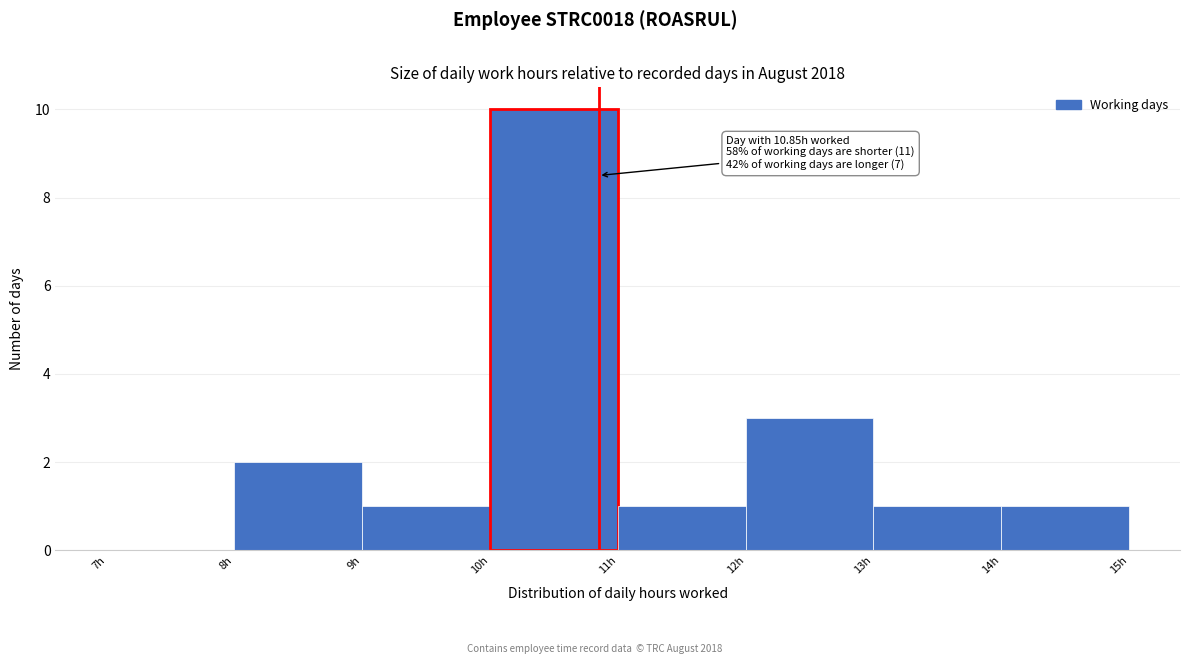

Over which range of the x-axis is the bar tallest?

10 to 11